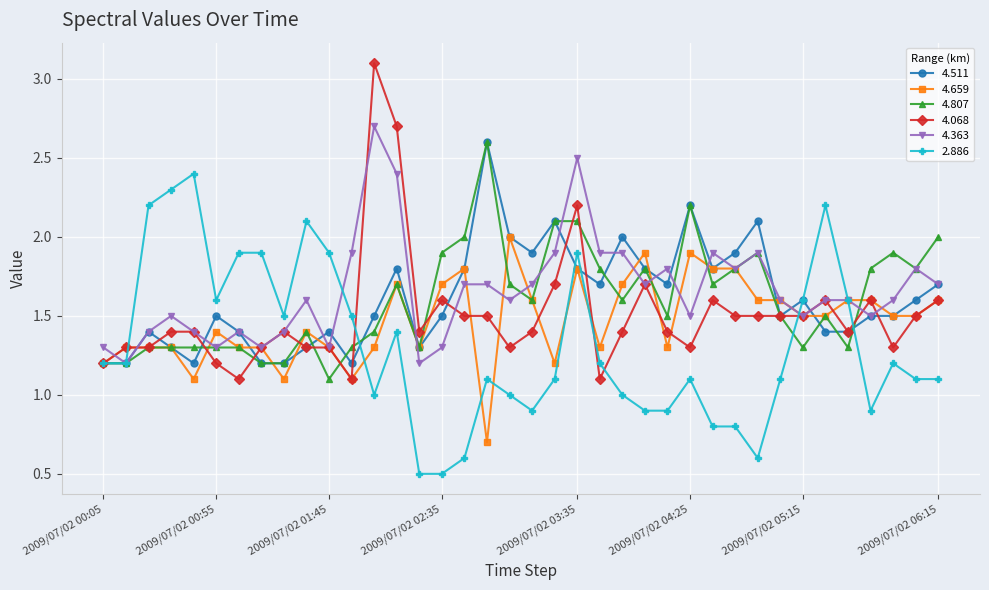

At how many categories does at least one series exceed 3?

1